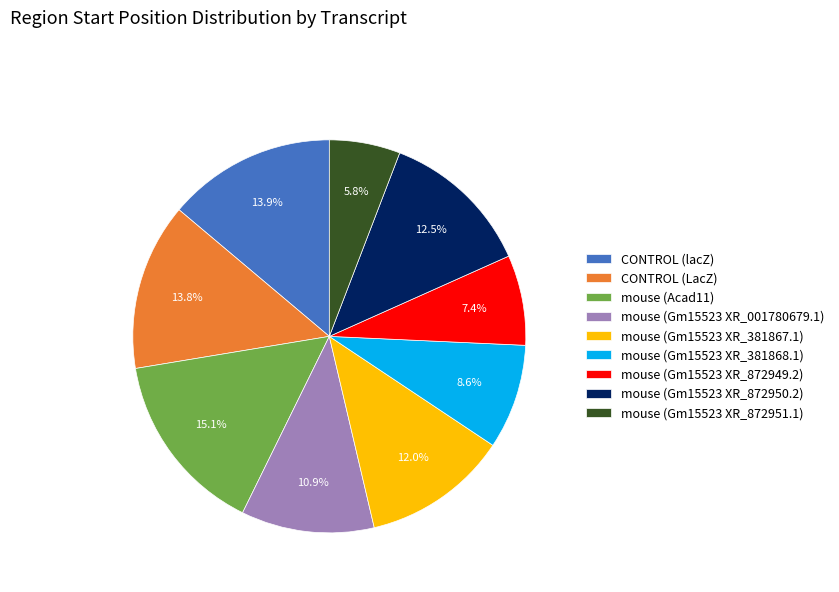

Which has a higher value, mouse (Acad11) or mouse (Gm15523 XR_872951.1)?

mouse (Acad11)